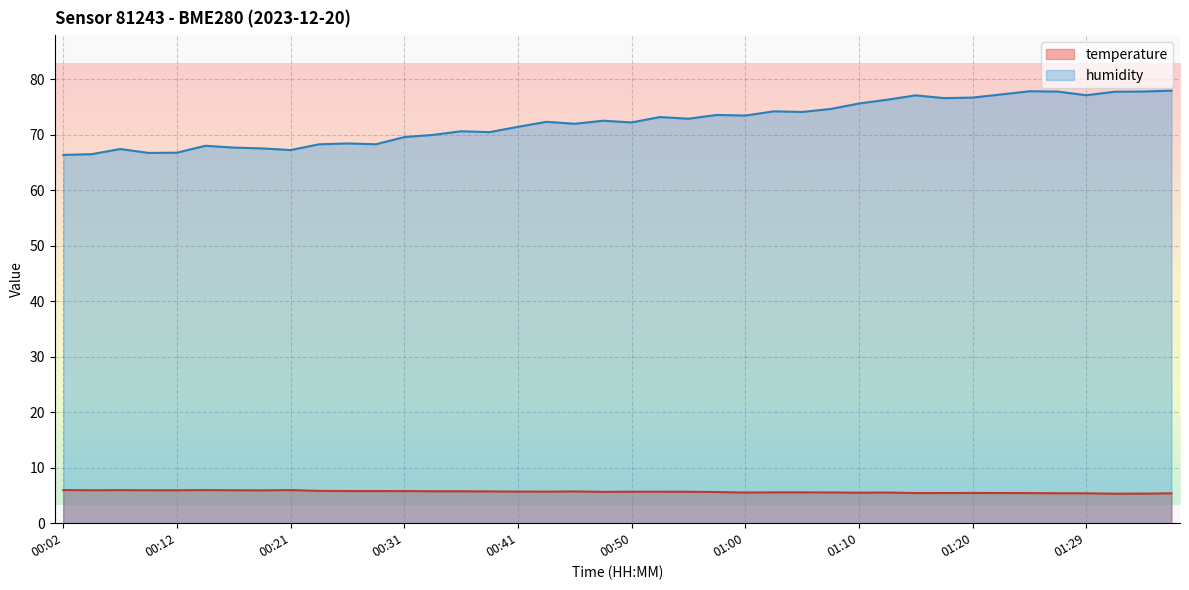

Which label corresponds to the smallest value in the chart?

01:32